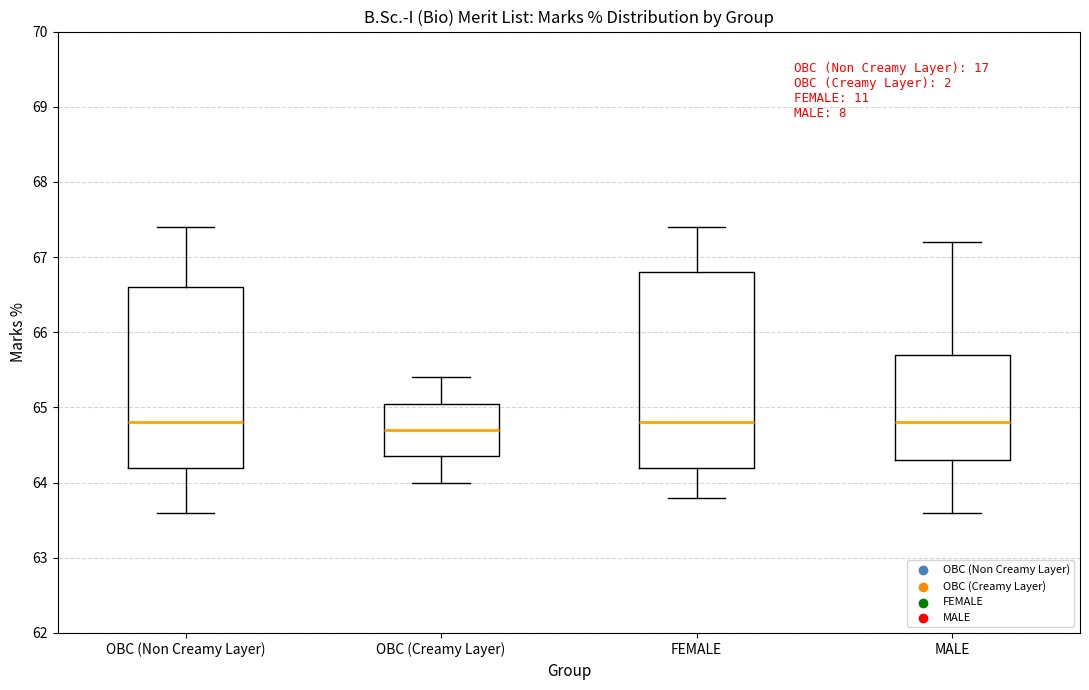

Which box is the tallest, from its lower edge to its upper edge?

FEMALE